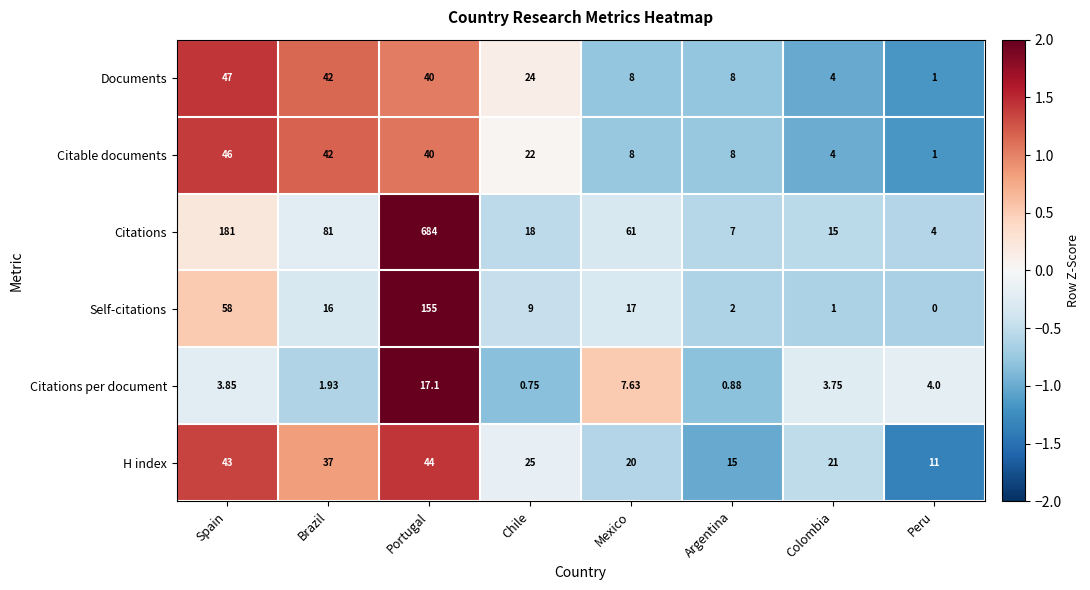

How many series are shown in this chart?

6